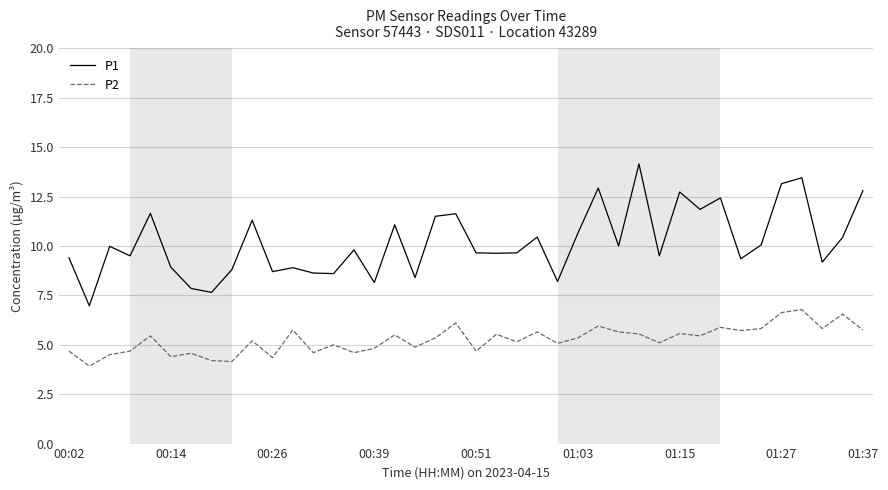

True or false: P2 and P1 intersect in this chart.

False